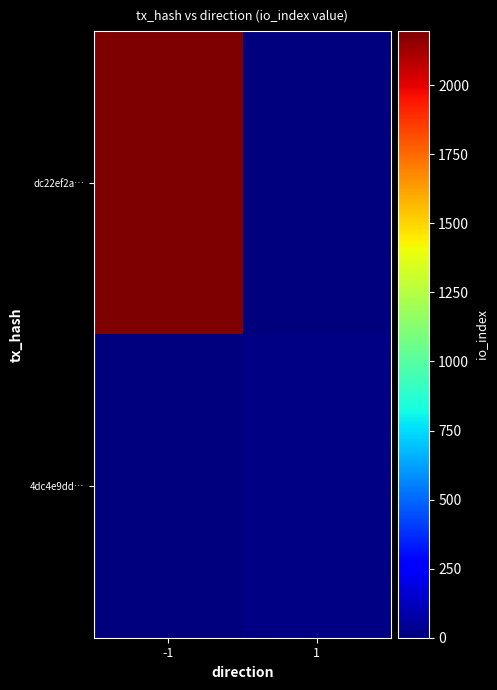

How many categories are shown in the chart?

2